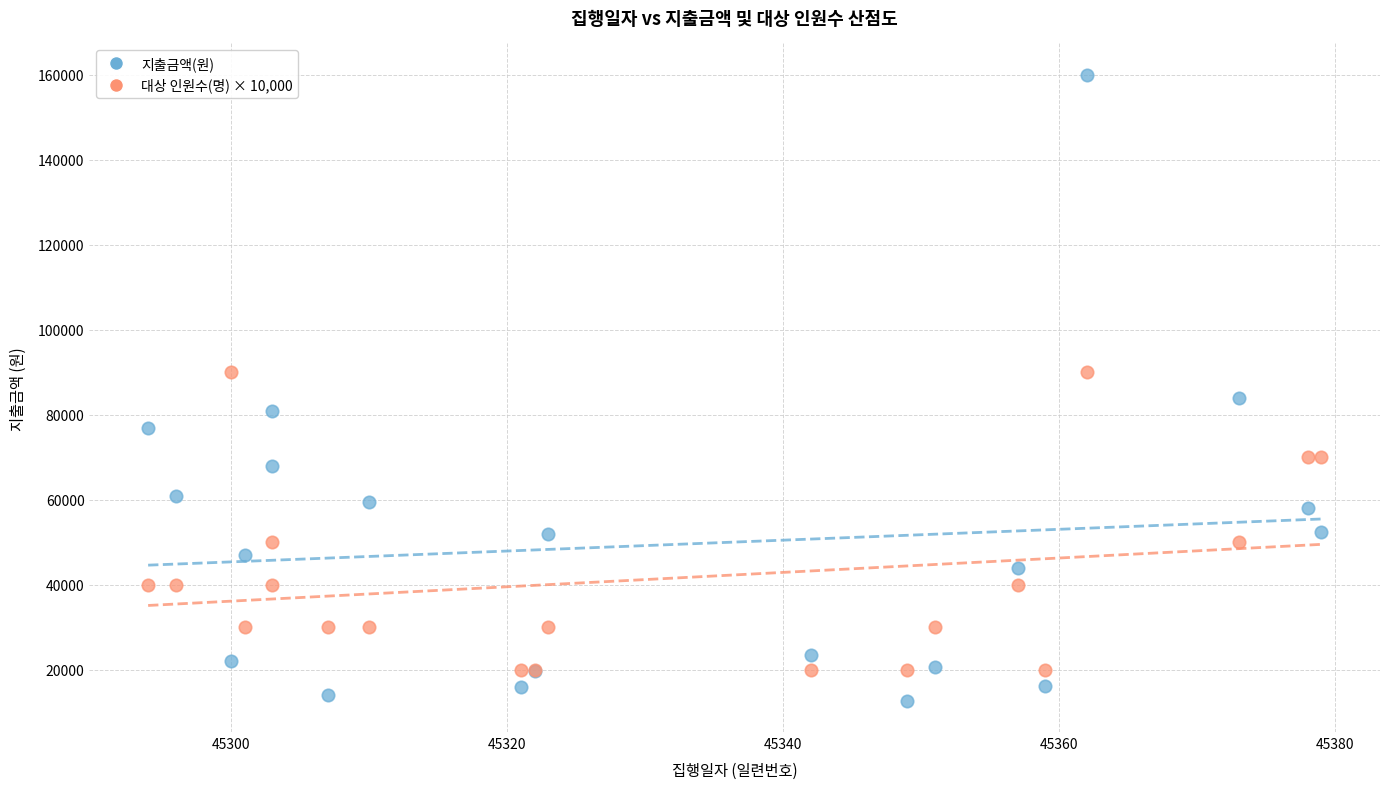

What is the X range (max minus min) for the scatter plot?

85